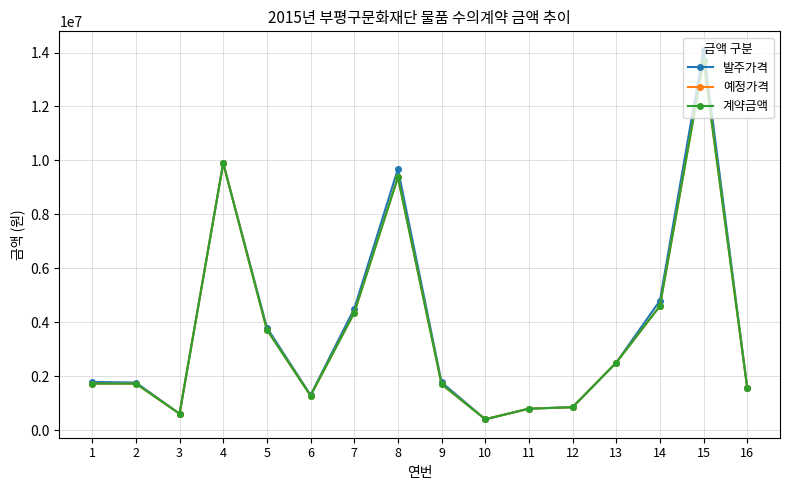

At which label is 계약금액 closest to 7035000?

8